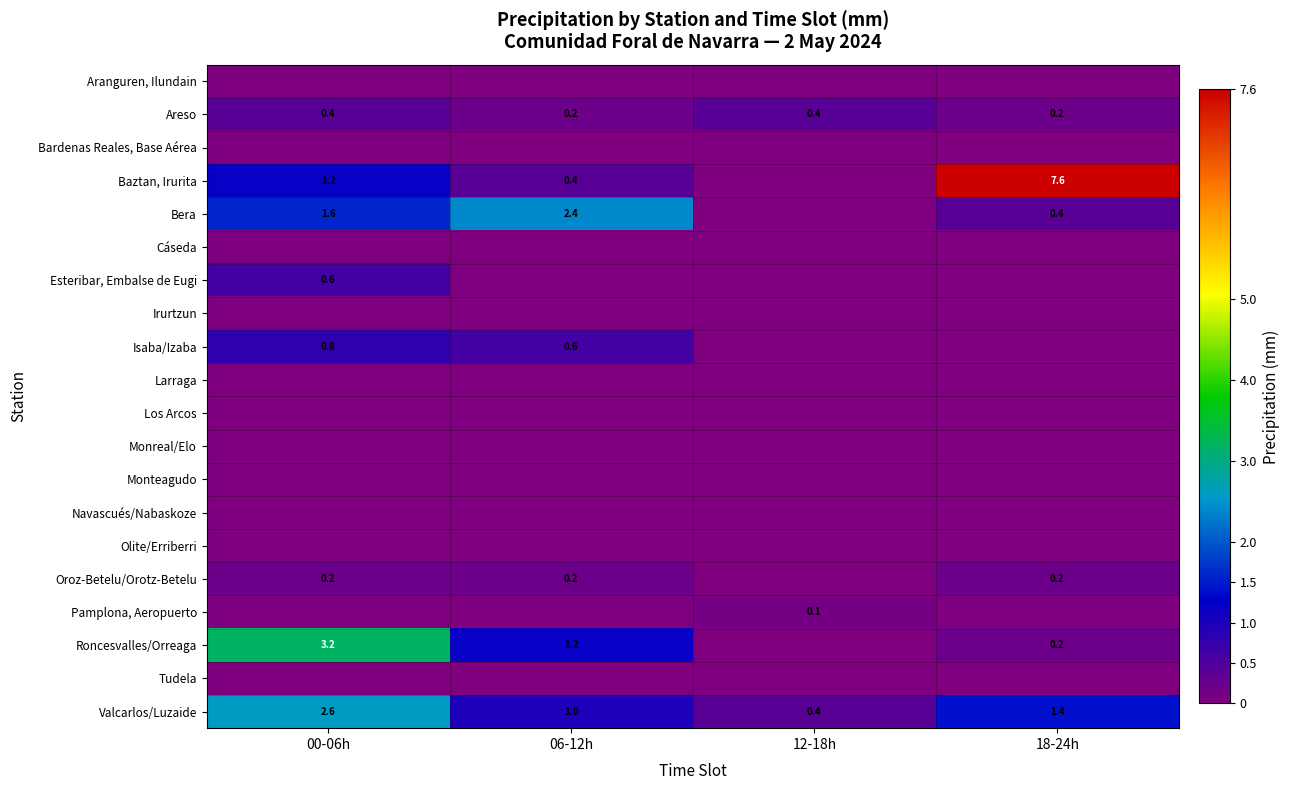

At which label does Valcarlos/Luzaide reach its minimum?

12-18h